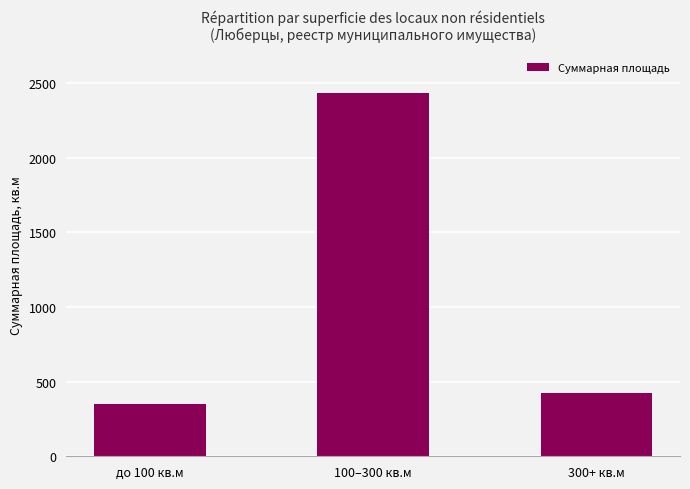

What position from the right is 100–300 кв.м?

2